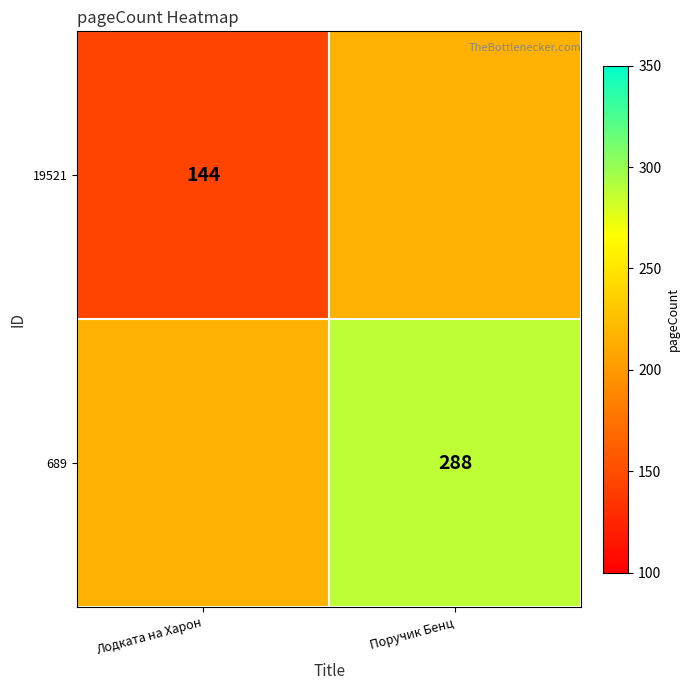

Is it true that 689 equals 95 at Поручик Бенц?

False